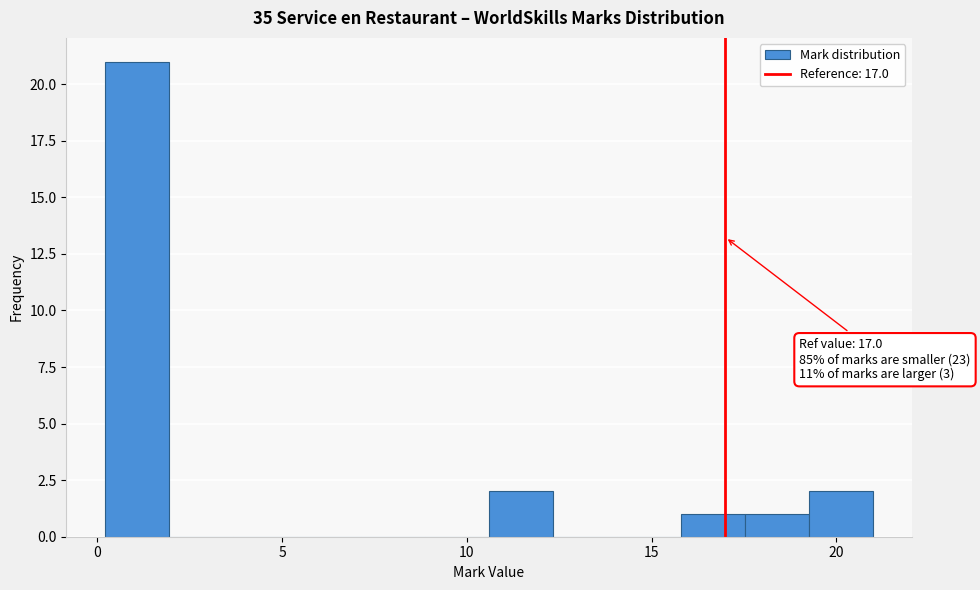

Read against the x-axis, roughly where is the centre of the tallest bar?

1.0